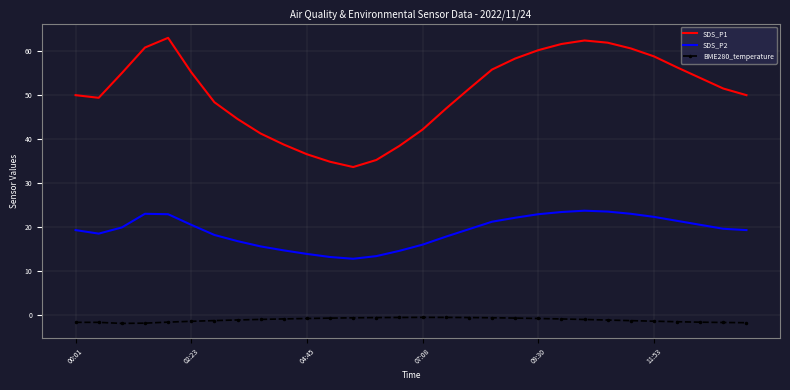

What is the sum of all SDS_P2 values?

573.5